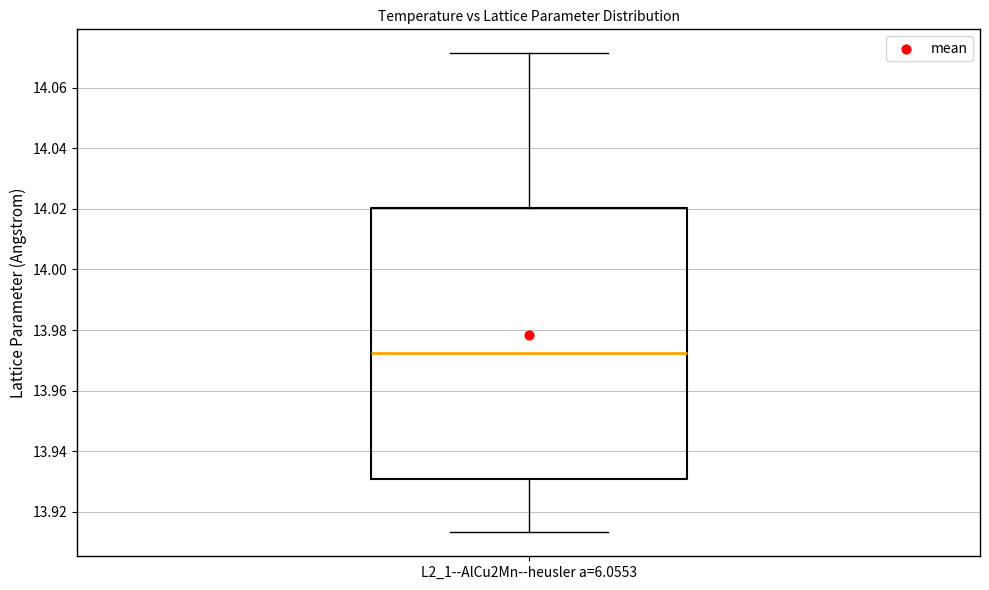

Read this box plot against the y-axis: the position of the median line, the range covered by the box, and the ends of both whiskers. The values are not printed on the chart, so give them approximately, as read against the axis.

median 13.972, box 13.932 to 14.020, whiskers 13.914 to 14.072